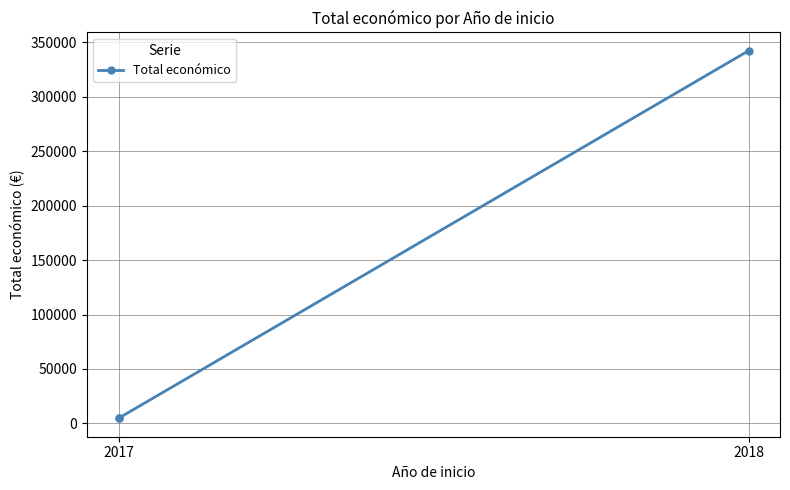

Does the chart have visible grid lines?

Yes